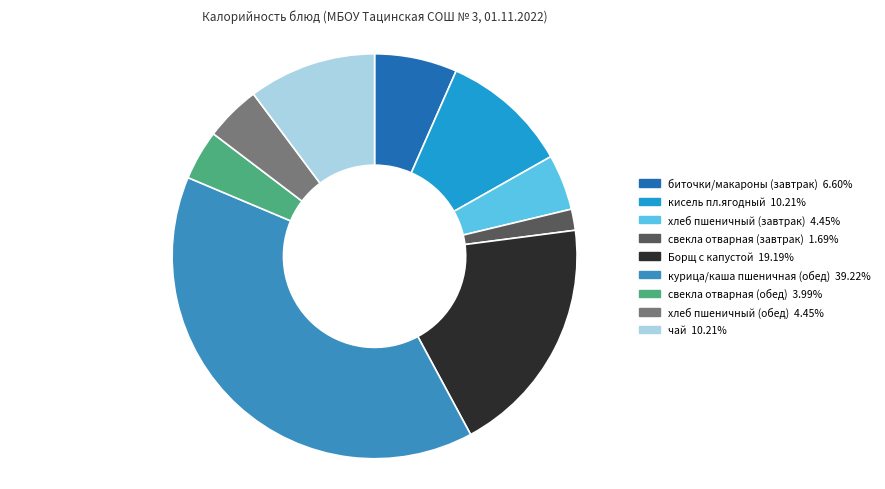

Does any single category account for the majority?

No